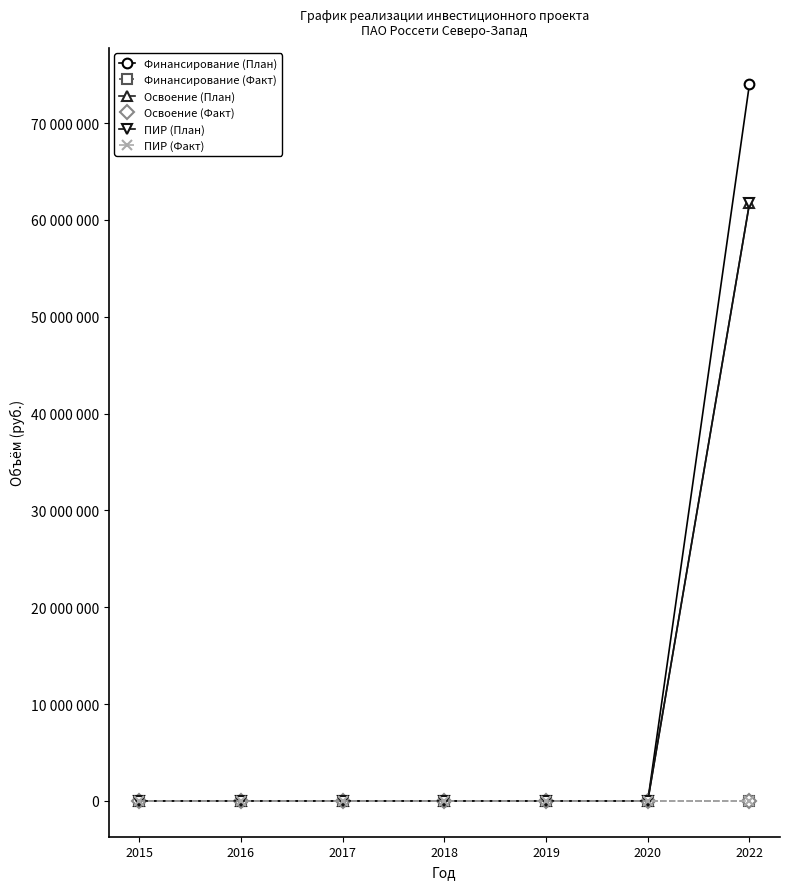

At how many categories does at least one series exceed 69597968?

1